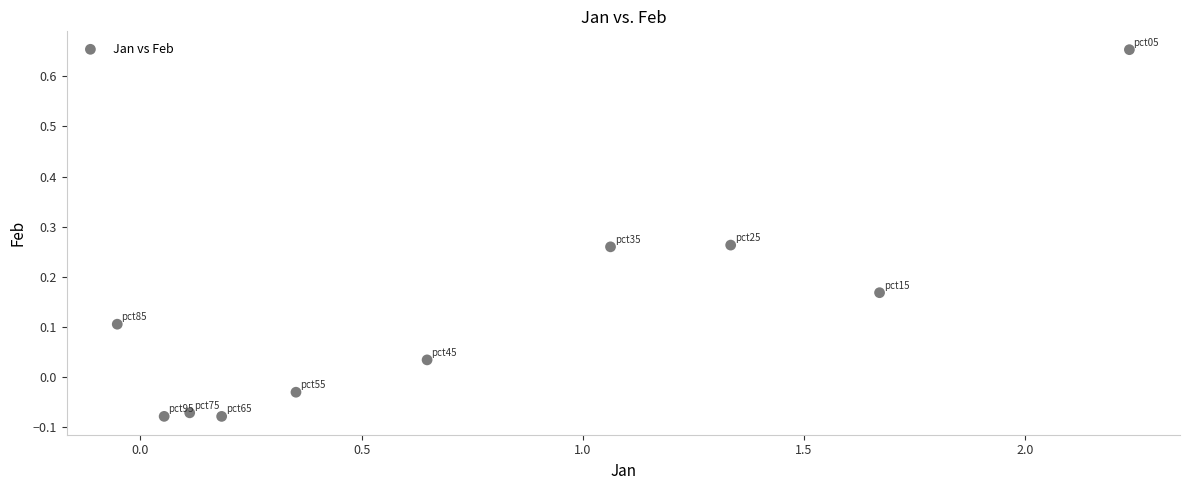

What is the average X value?

0.8